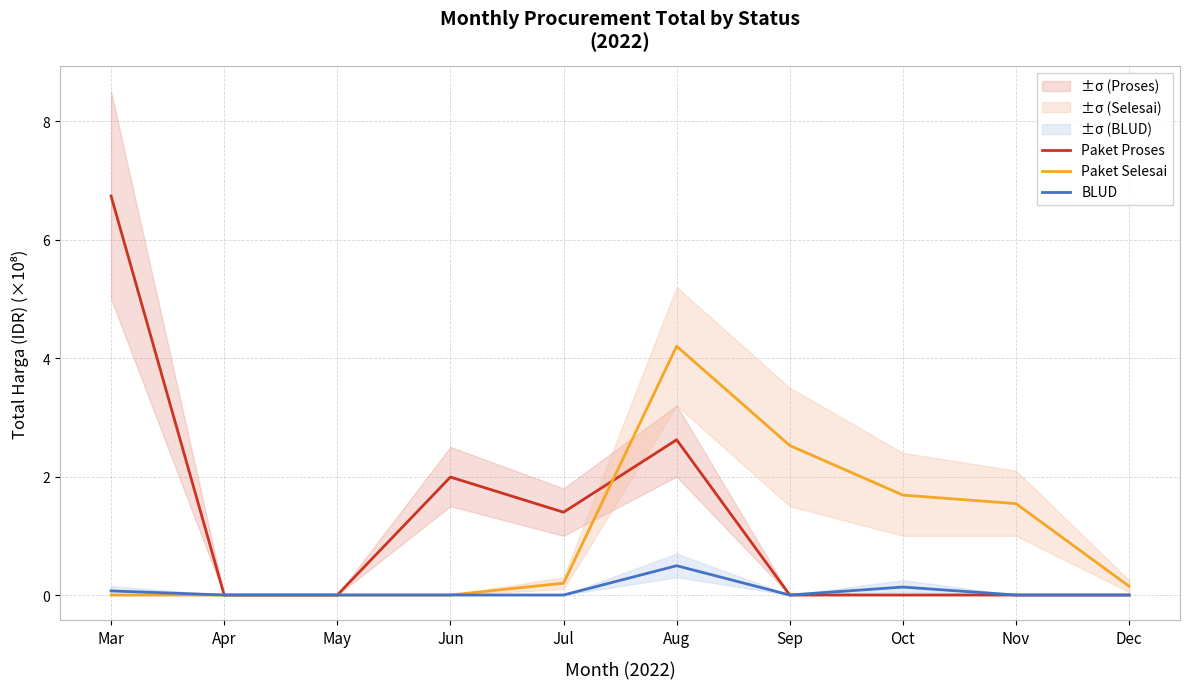

True or false: BLUD and Paket Selesai intersect in this chart.

False